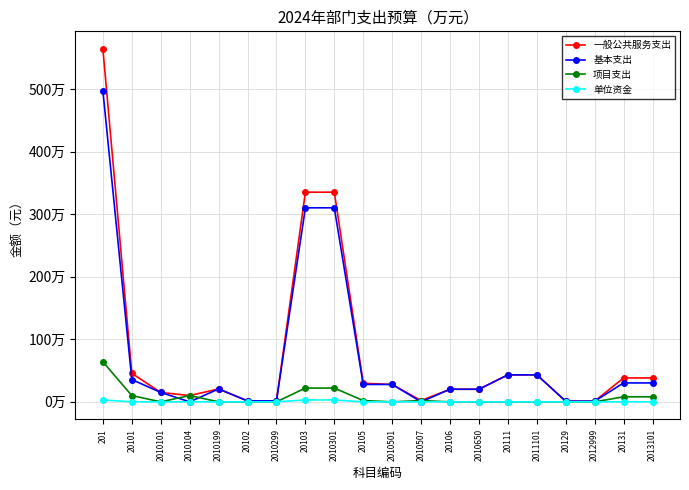

Does the chart have visible grid lines?

Yes